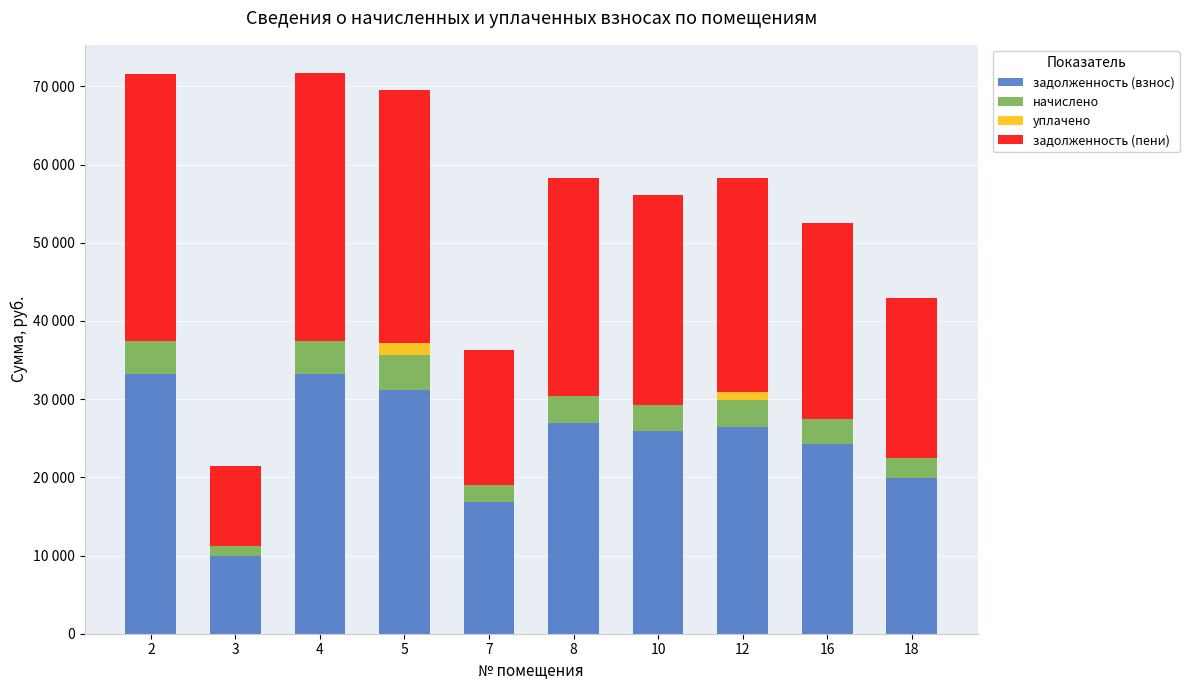

The задолженность (пени) series shows 5714.7 at 7. True or false?

False